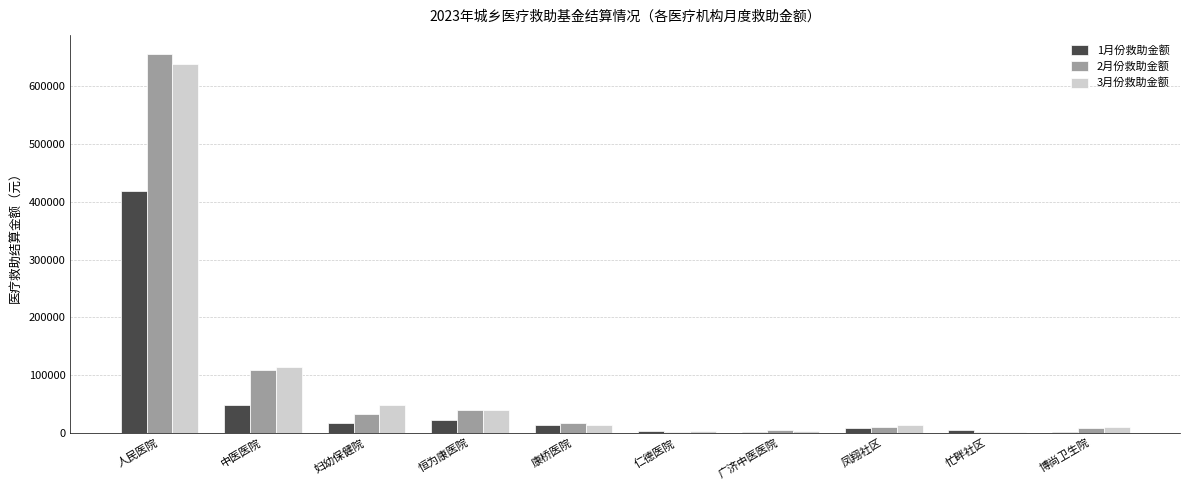

Does the chart contain stacked bars?

No